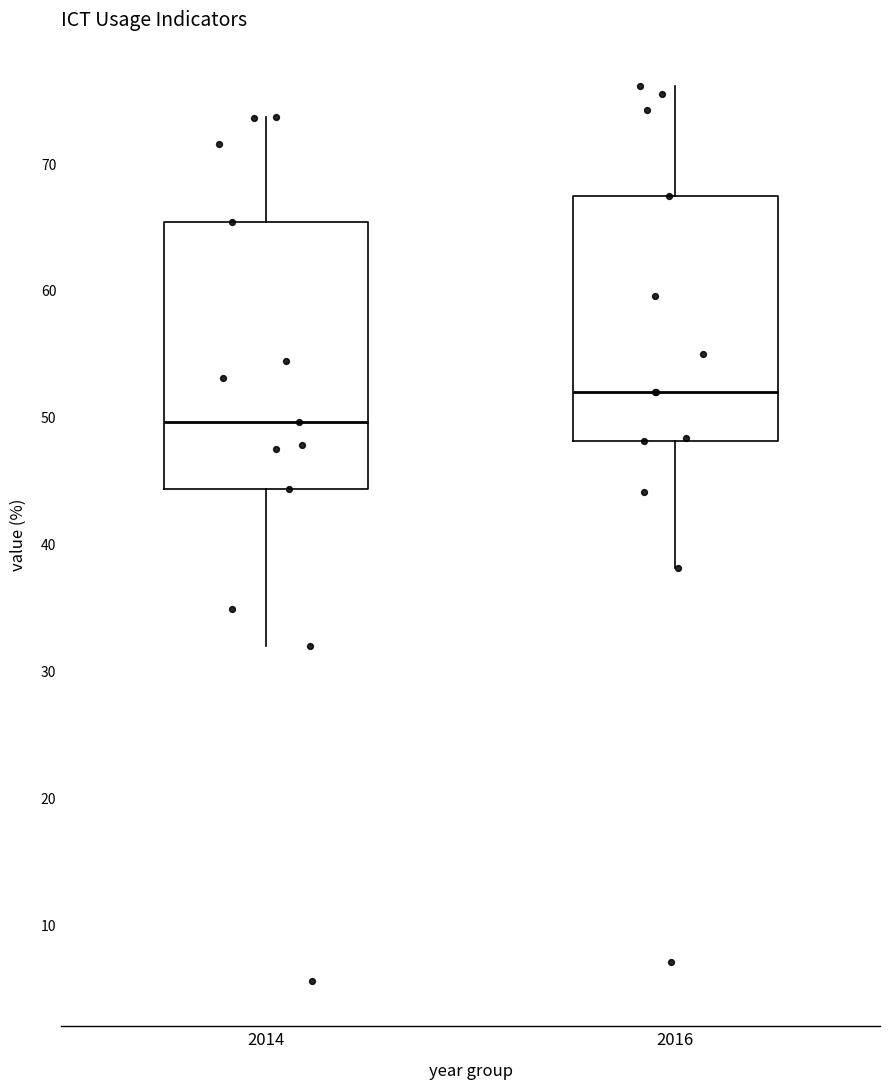

Reading left to right, transcribe this box plot: for each box, give where its median line is, the range the box spans, and where its two whiskers end, as read against the y-axis. The values are not printed on the chart, so give them approximately, as read against the axis.

2014: median 50, box 44 to 65, whiskers 32 to 74
2016: median 52, box 48 to 67, whiskers 38 to 76